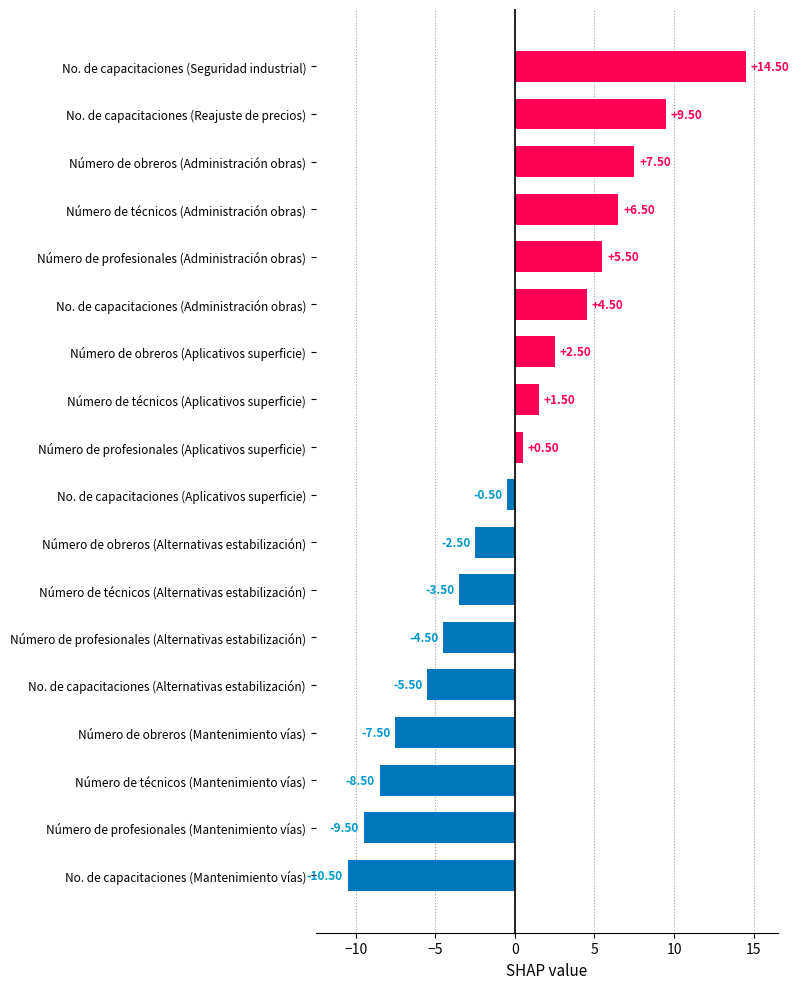

Where is the data nearest to the value 2?

Número de técnicos (Aplicativos superficie)